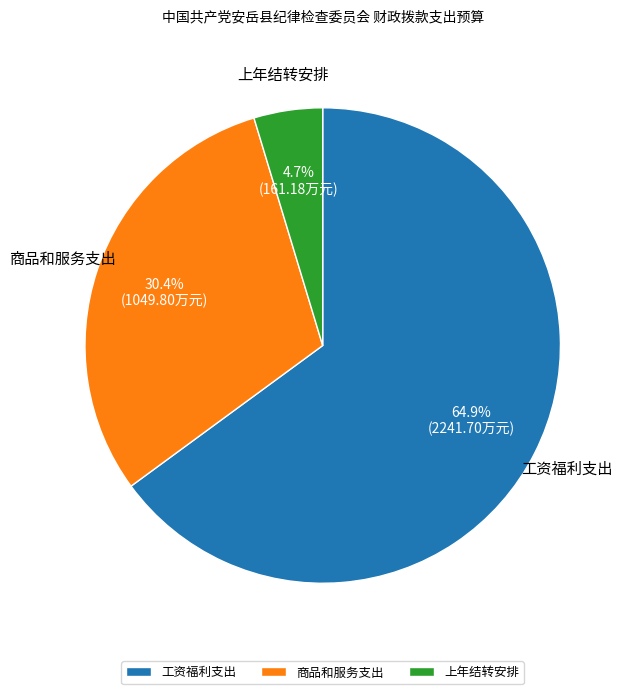

Is there any slice that represents more than half of the pie?

Yes